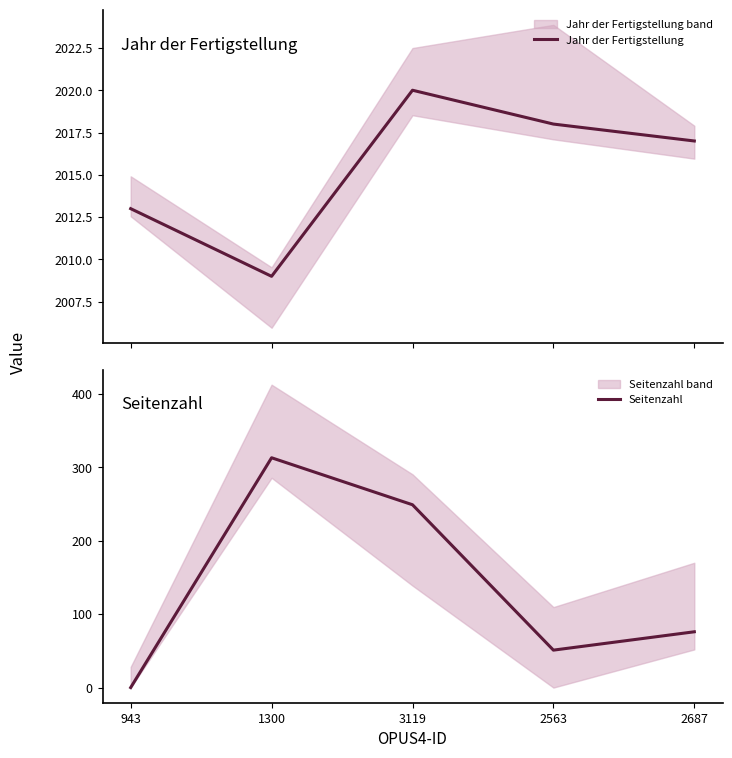

What is the value of the Jahr der Fertigstellung point at the 3rd from the left?

2020